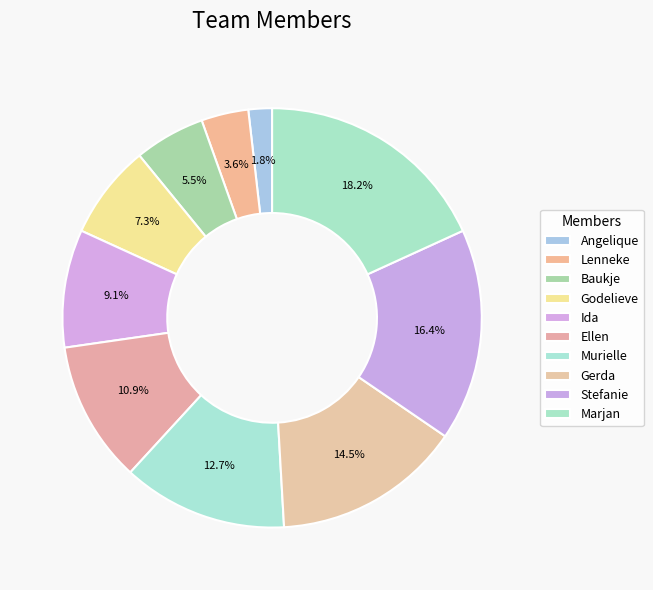

What is the smallest slice in the pie chart?

Angelique